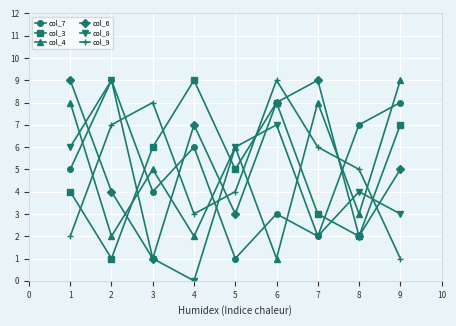

True or false: col_7 has more than 0 interior local peaks.

True